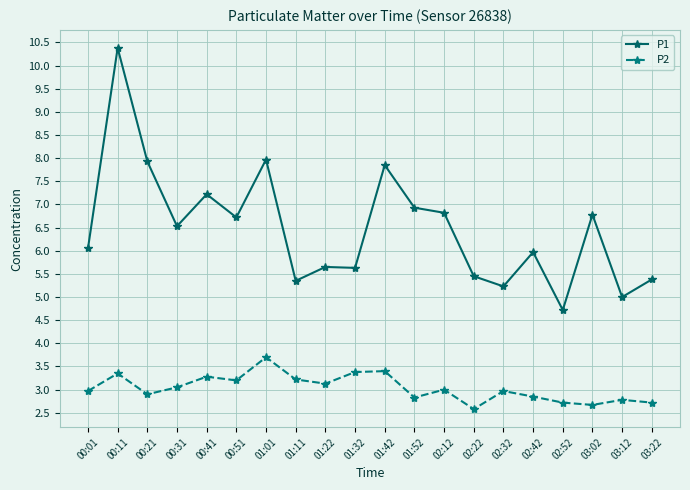

How many lines are shown in the chart?

2